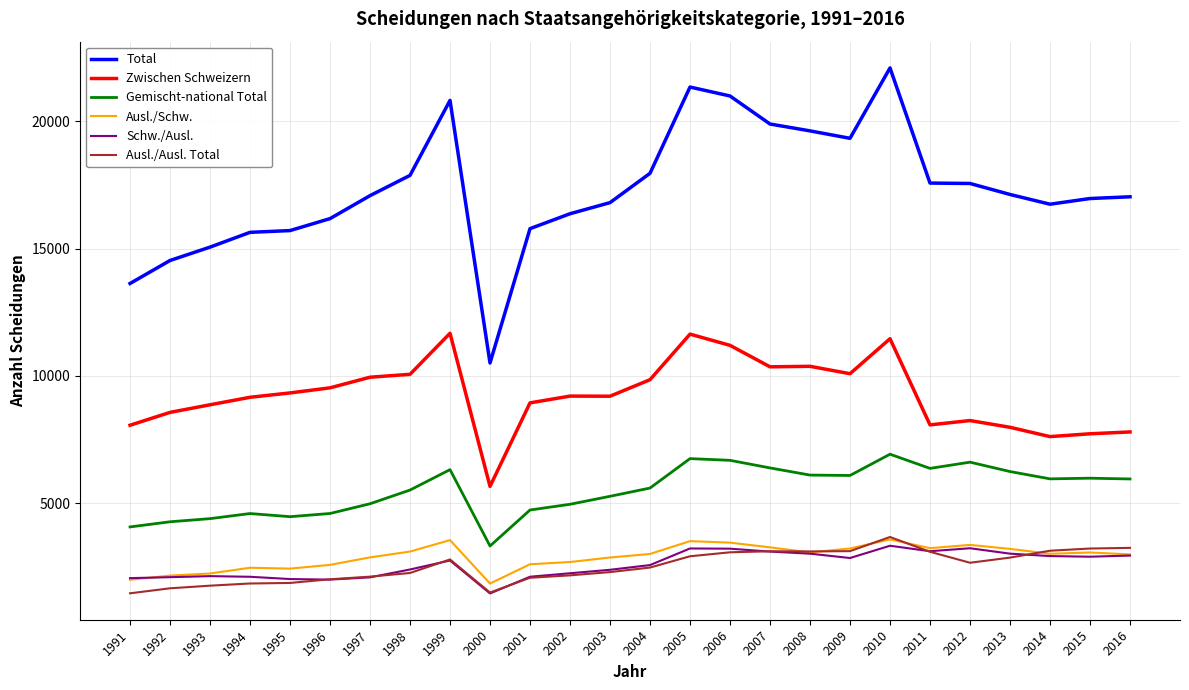

What are all the series names shown in the legend?

Total, Zwischen Schweizern, Gemischt-national Total, Ausl./Schw., Schw./Ausl., Ausl./Ausl. Total